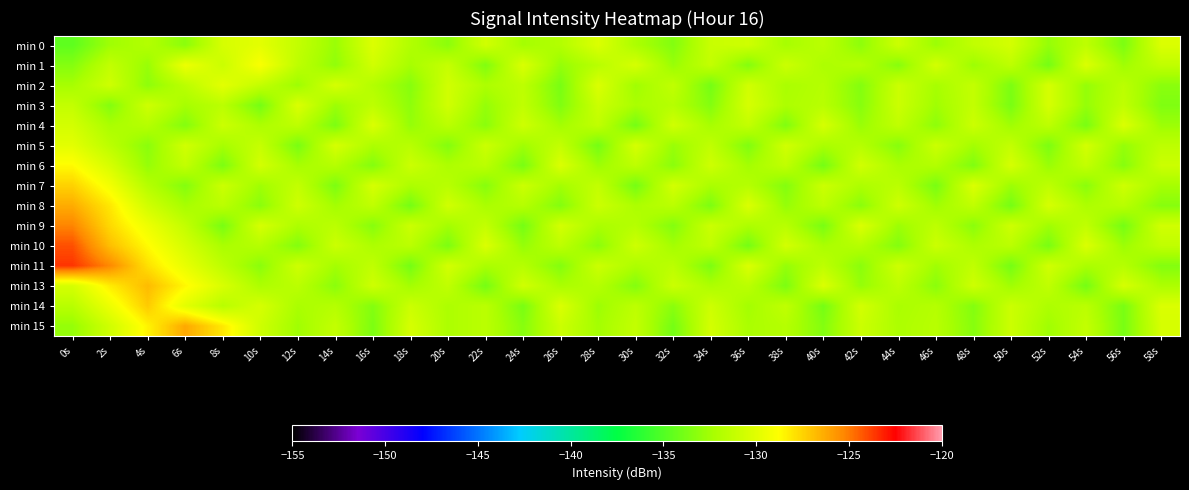

What is the maximum value shown in the chart?

-123.6